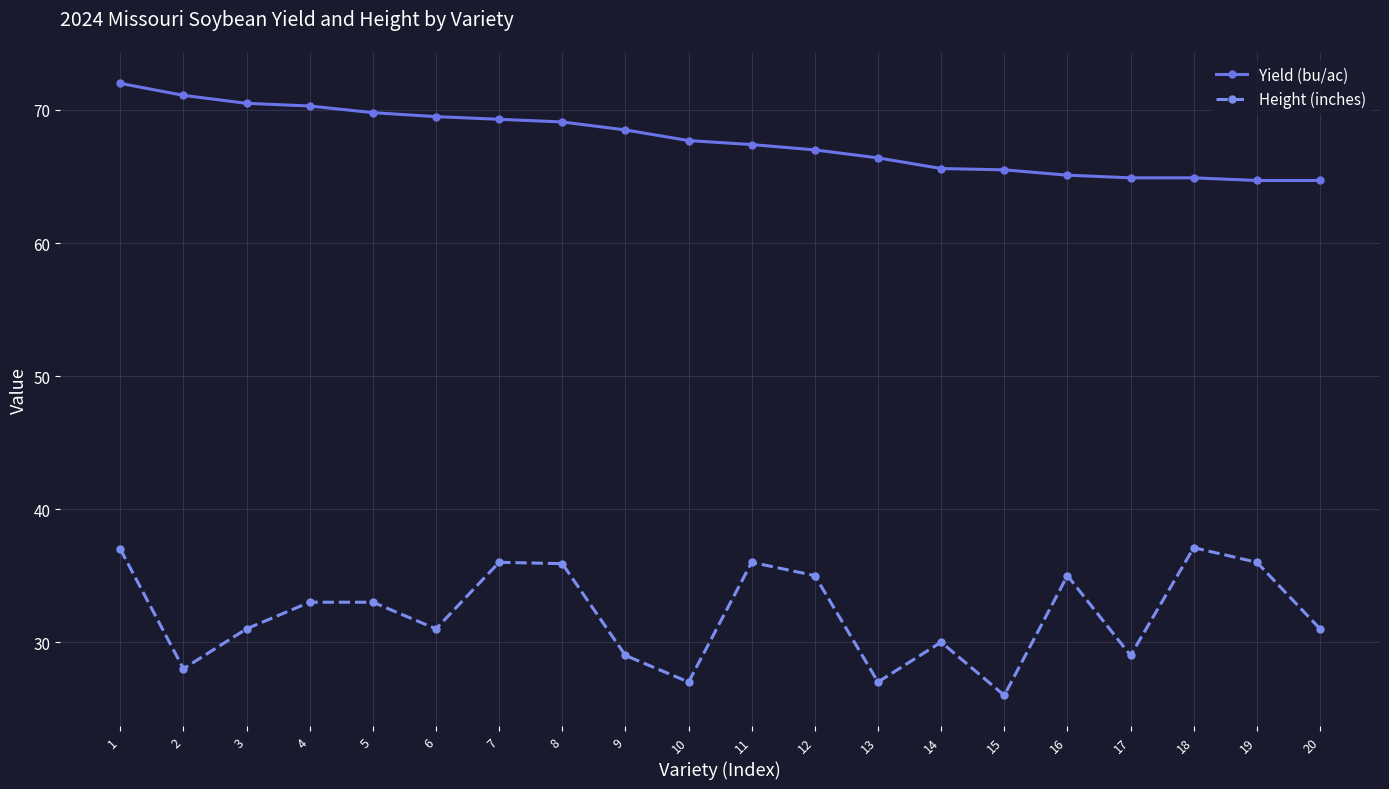

Does the chart have visible grid lines?

Yes